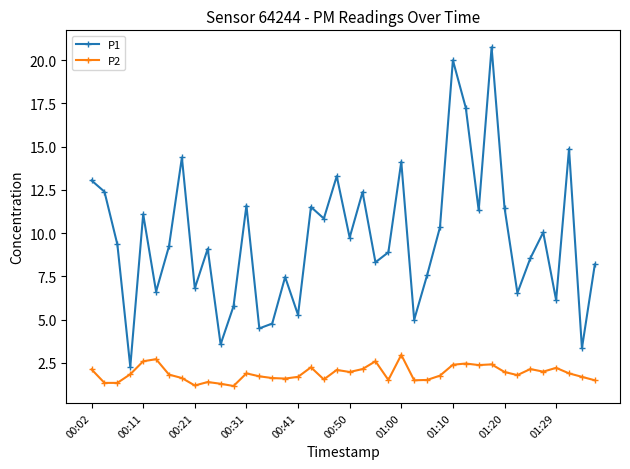

How many data points in P1 are less than 9?

18